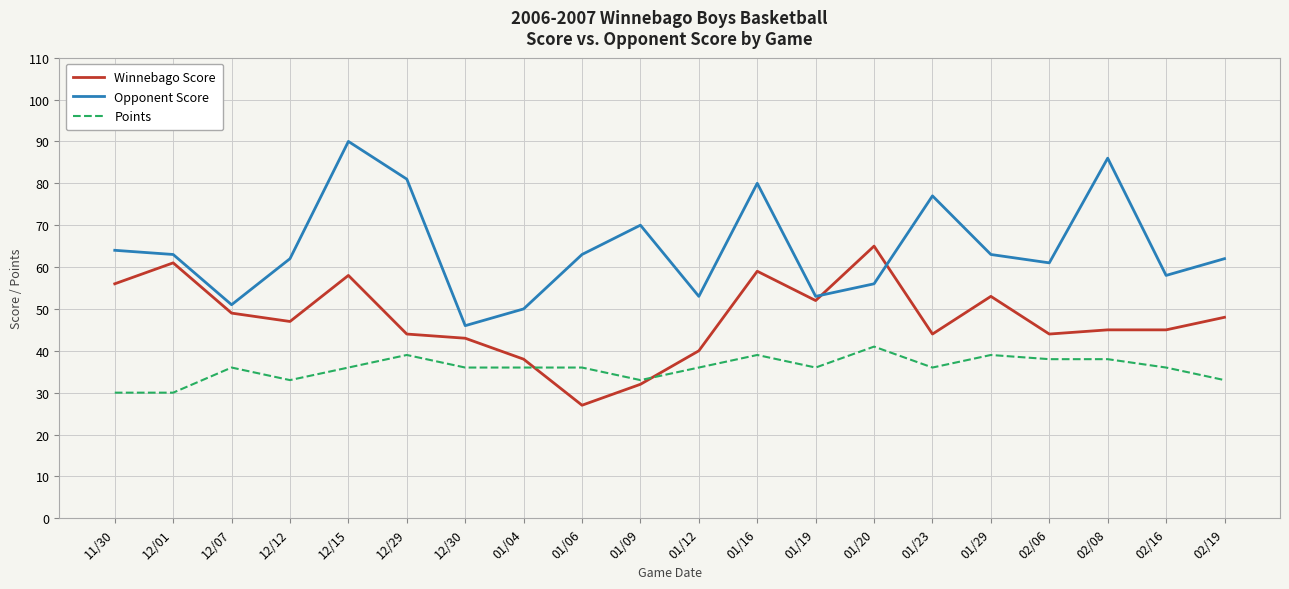

What is the difference between the maximum and minimum values in the Points series?

11